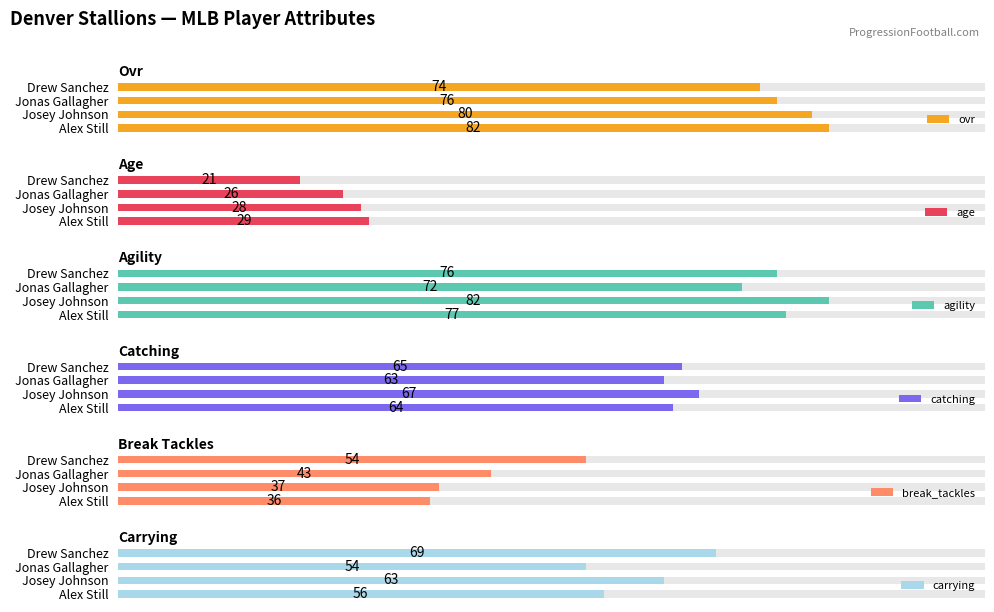

Rank the series by their maximum value, from highest to lowest.

ovr, agility, carrying, catching, break_tackles, age